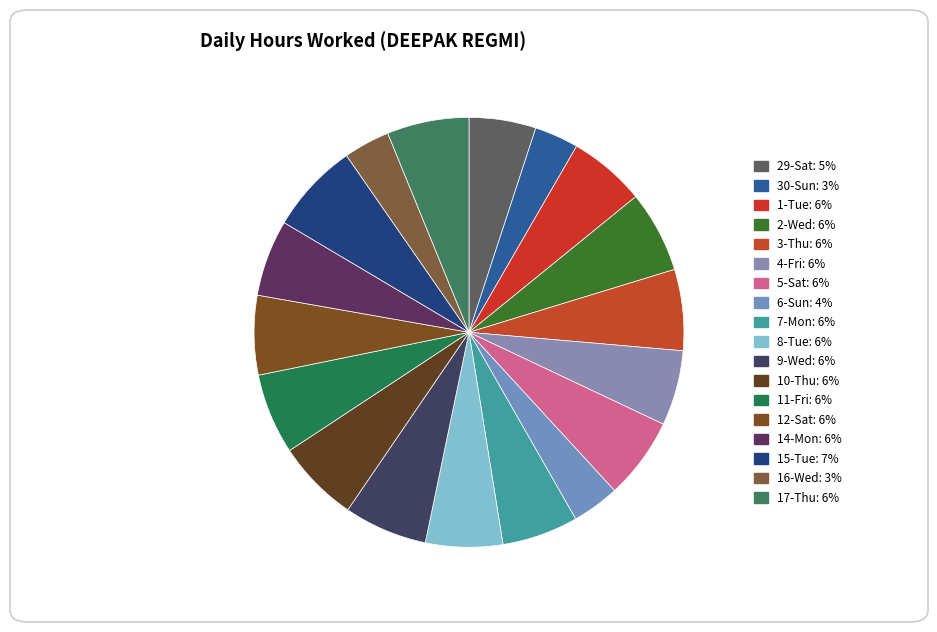

Which slice is the smallest?

30-Sun